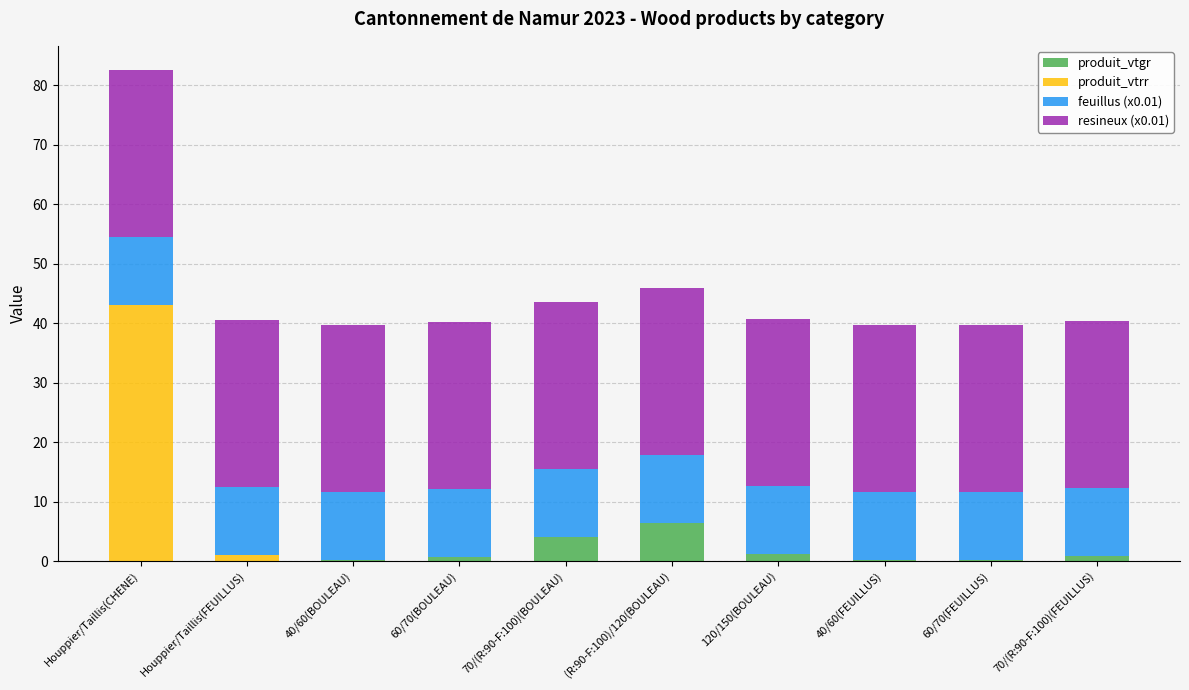

At which category is the sum across all series the highest?

Houppier/Taillis(CHENE)